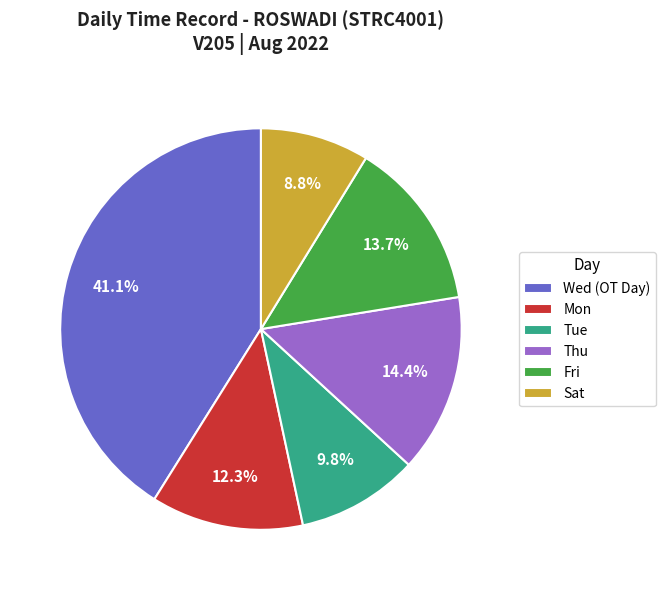

Is there a majority slice in this chart?

No